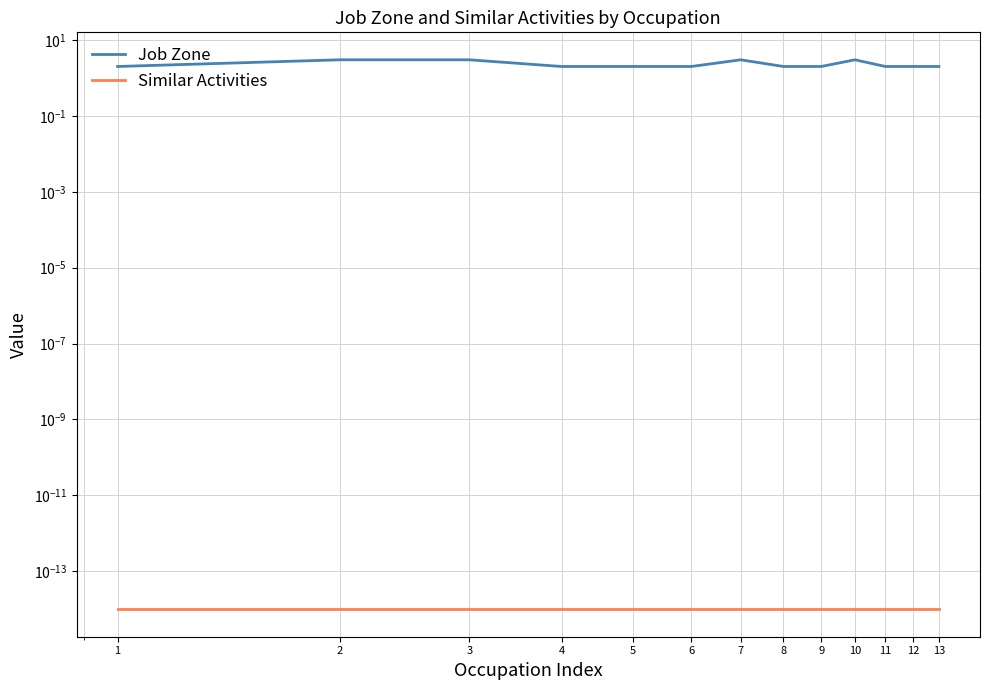

True or false: Similar Activities has a value of 0.0 at 3.

True